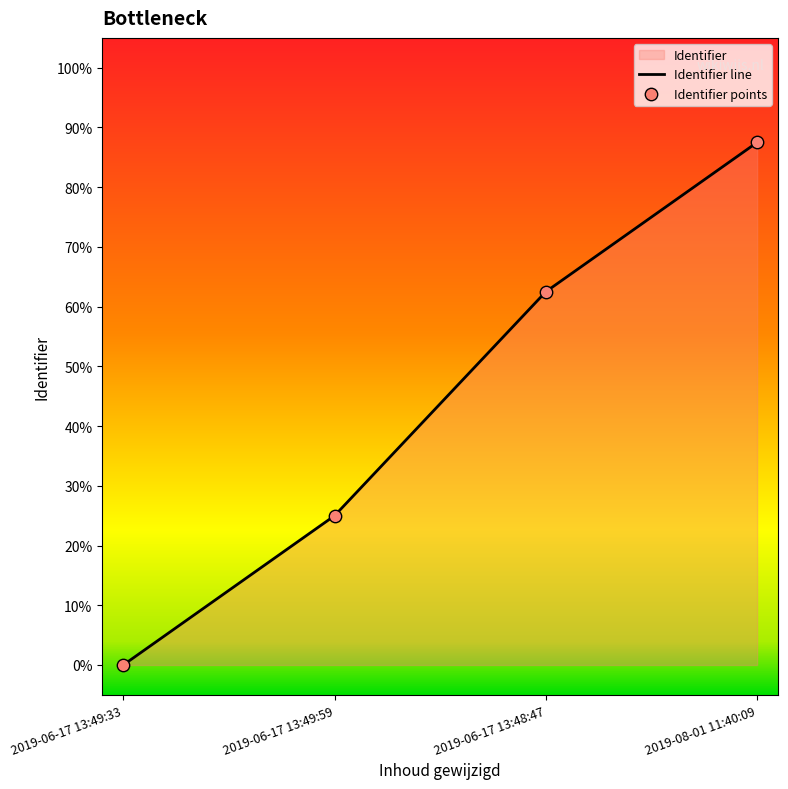

Which has a higher value, 2019-06-17 13:48:47 or 2019-06-17 13:49:59?

2019-06-17 13:48:47